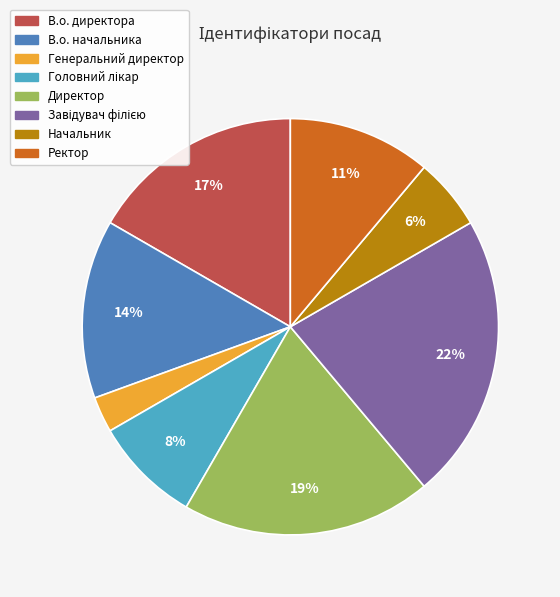

To the nearest percent, what is the difference between the largest and smallest slice percentages?

19%